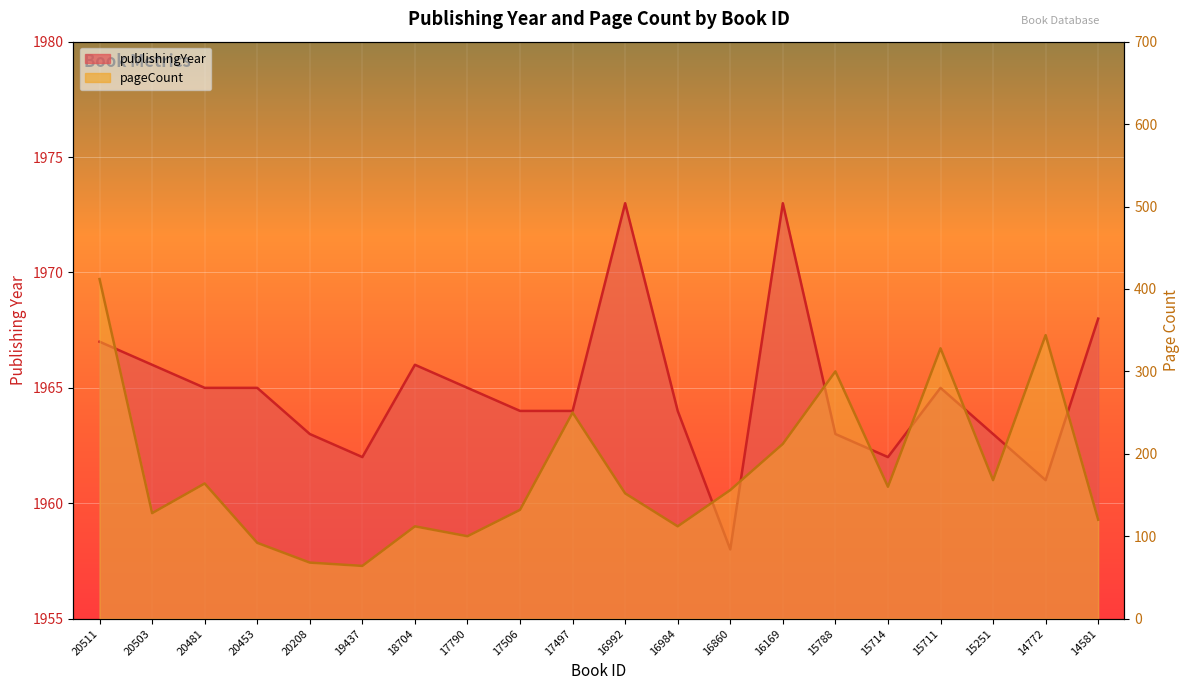

Which category has the lowest value in the publishingYear series?

16860